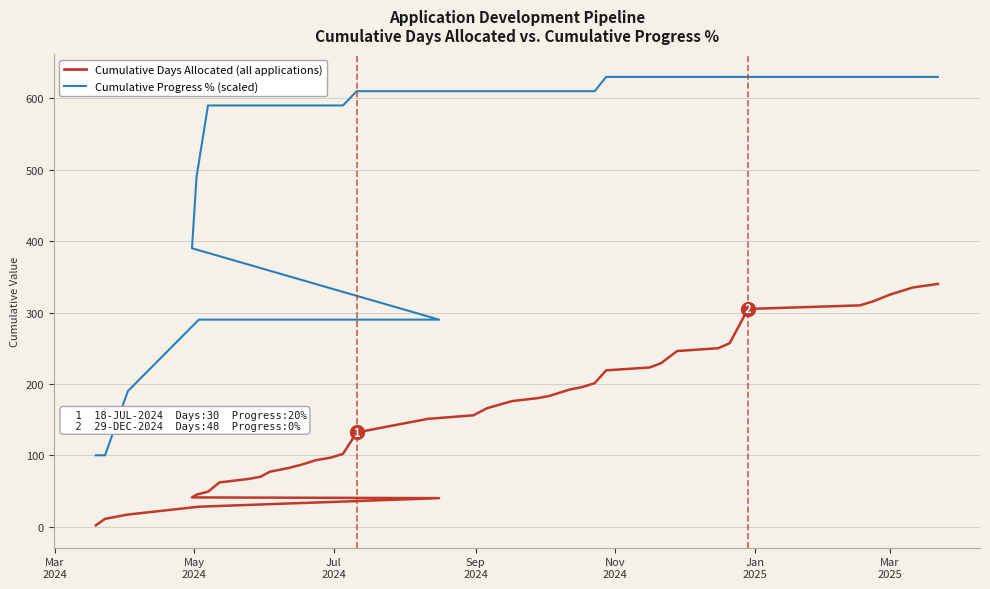

How many series are shown in this chart?

2